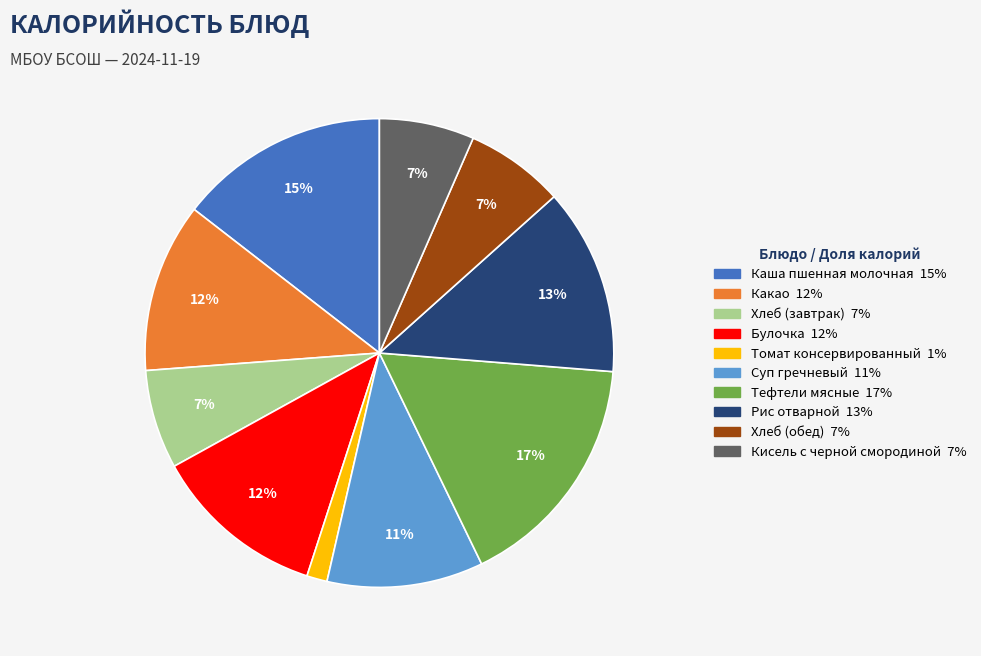

Is the sum of Каша пшенная молочная and Хлеб (обед) greater than half?

No